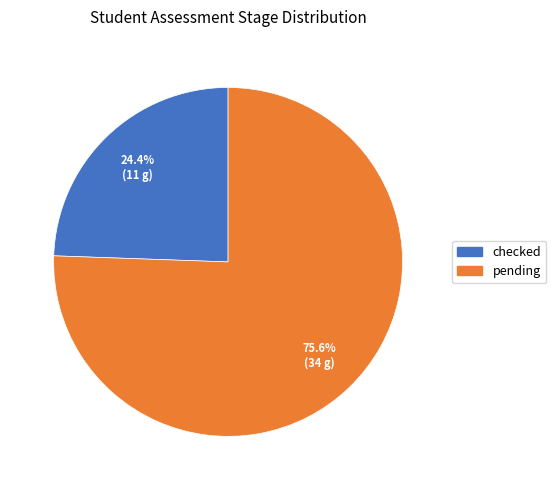

The pending slice represents 76% of the pie. True or false?

True